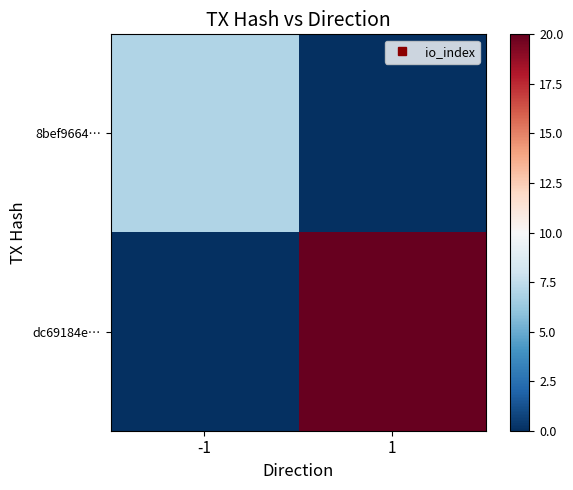

Which series has the largest range (max minus min)?

dc69184e…